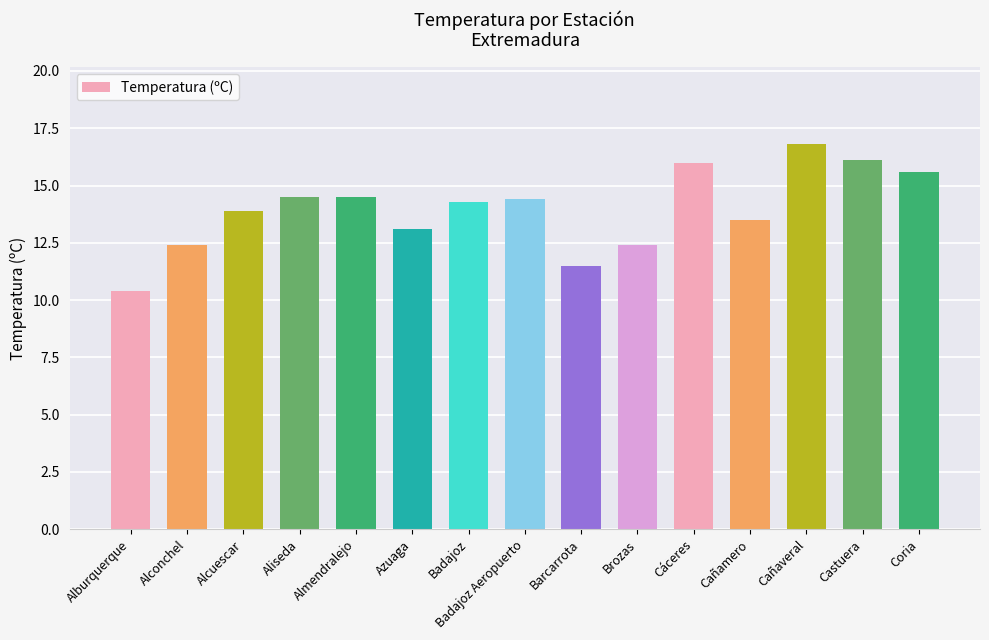

The value at Cañamero is 3.6. True or false?

False